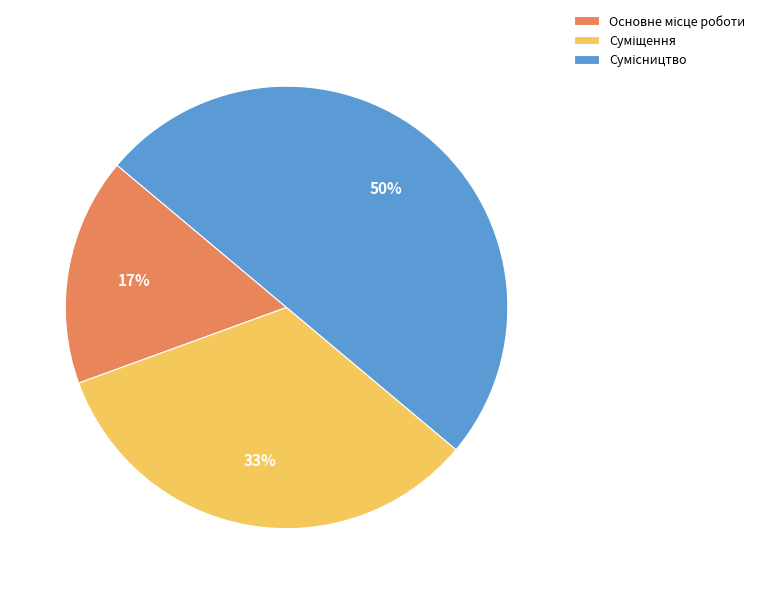

To the nearest percent, what is the average slice percentage?

33%